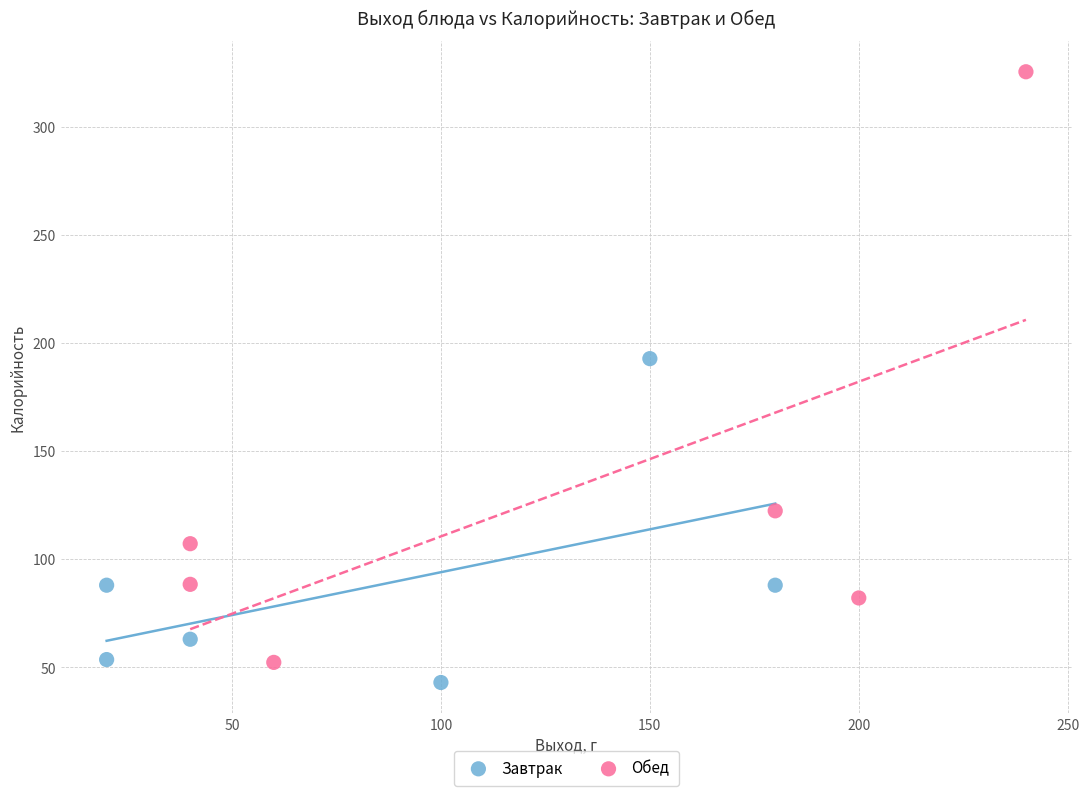

Which series has the largest Y range (max minus min)?

Обед